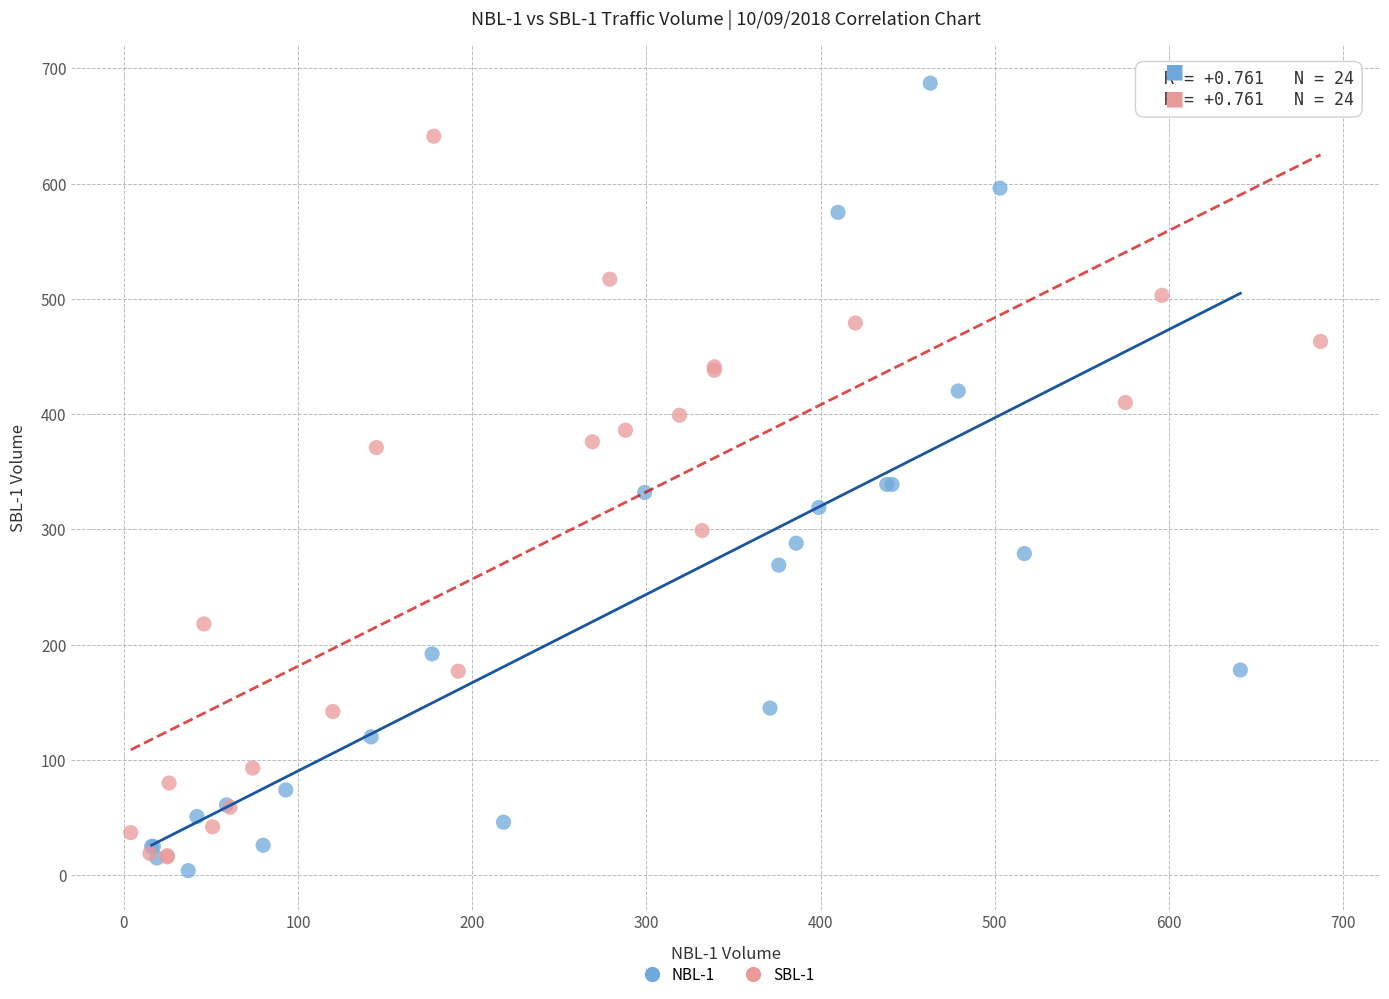

Which series has the widest spread of Y values?

NBL-1